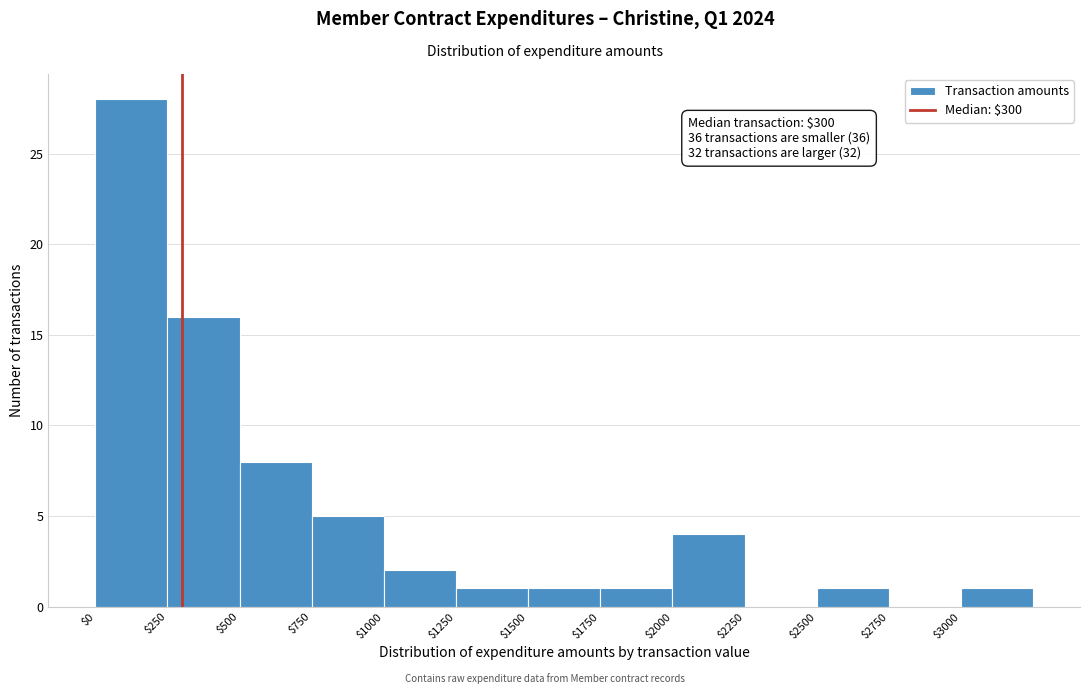

Which range on the x-axis has the tallest bar?

0 to 250